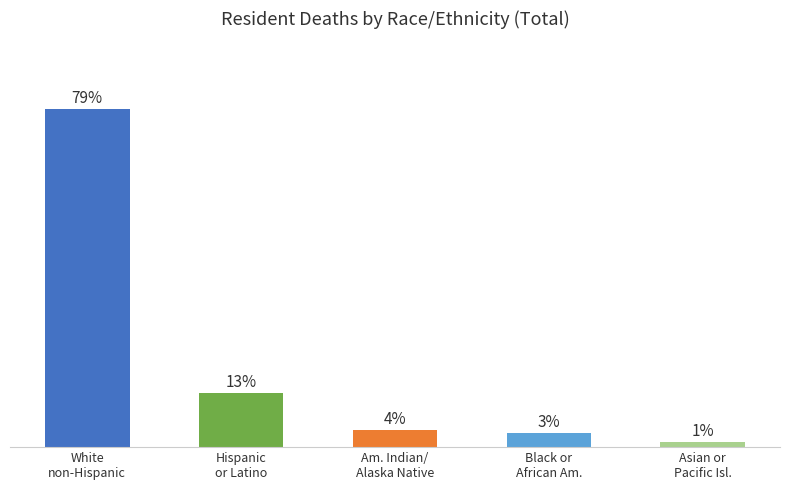

Does the chart contain any negative values?

No